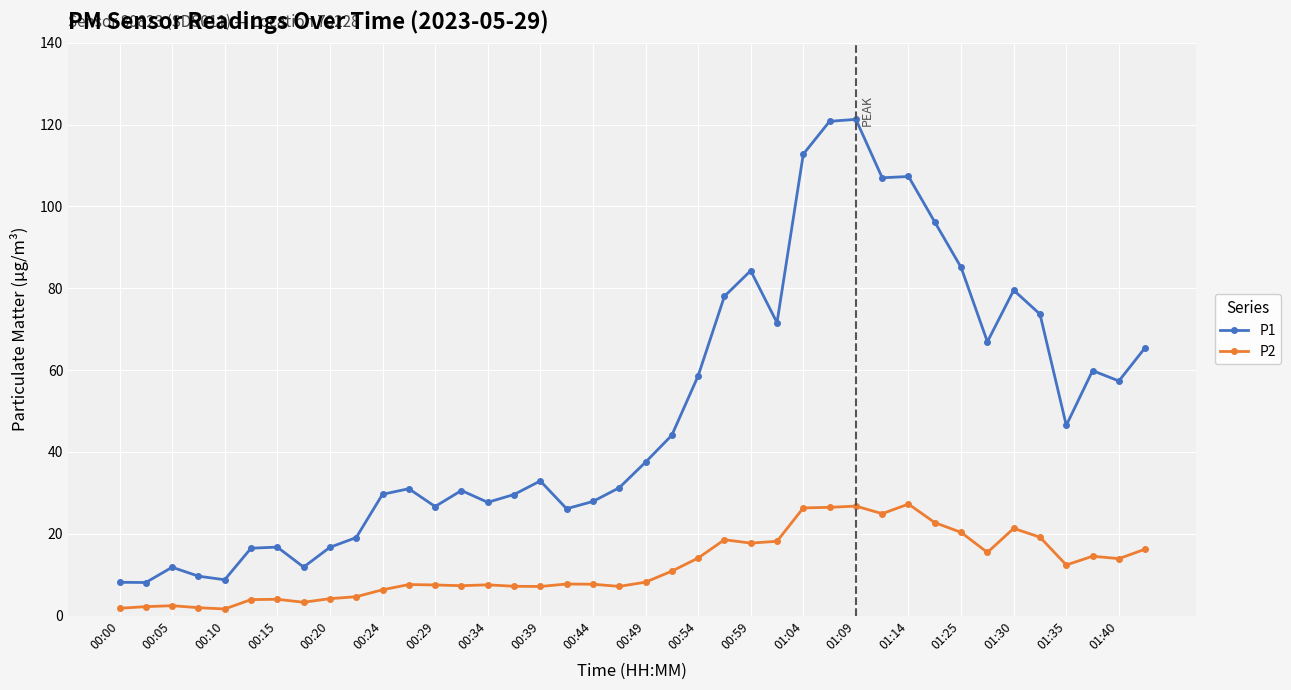

Which series has the largest total across all categories?

P1